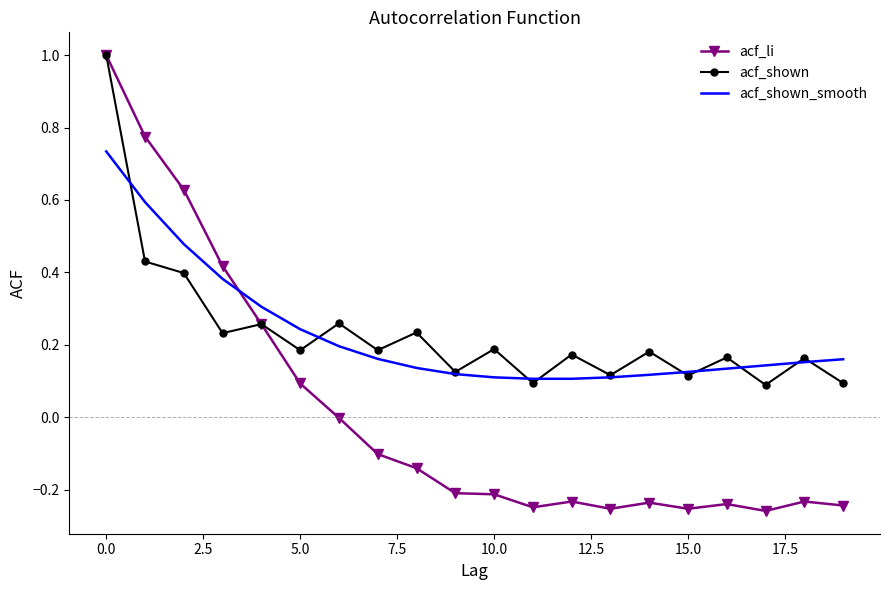

What is the maximum value shown in the chart?

1.0